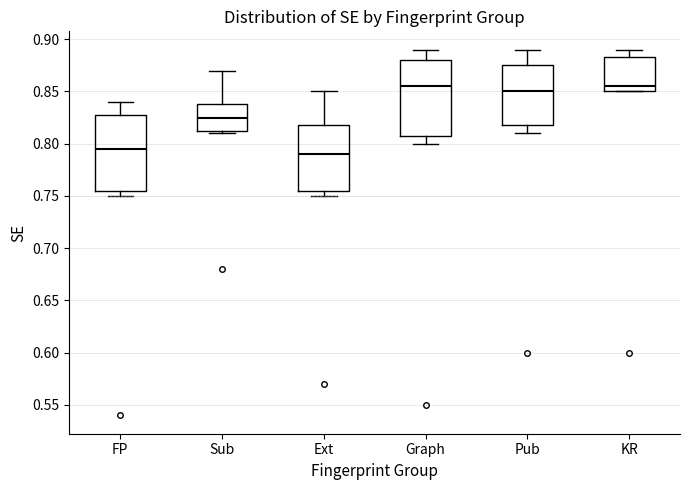

Reading left to right, transcribe this box plot: for each box, give where its median line is, the range the box spans, and where its two whiskers end, as read against the y-axis. The values are not printed on the chart, so give them approximately, as read against the axis.

FP: median 0.795, box 0.755 to 0.830, whiskers 0.750 to 0.840
Sub: median 0.825, box 0.815 to 0.840, whiskers 0.810 to 0.870
Ext: median 0.790, box 0.755 to 0.820, whiskers 0.750 to 0.850
Graph: median 0.855, box 0.810 to 0.880, whiskers 0.800 to 0.890
Pub: median 0.850, box 0.820 to 0.875, whiskers 0.810 to 0.890
KR: median 0.855, box 0.850 to 0.885, whiskers 0.850 to 0.890